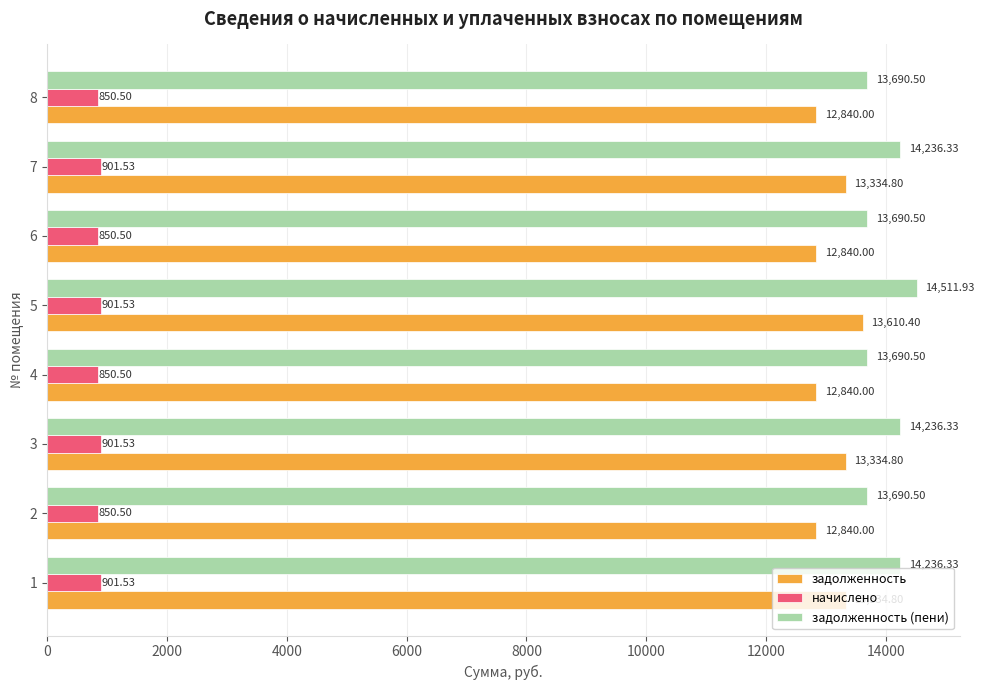

Is the value of задолженность (пени) at 3 greater than the value of начислено at 1?

Yes